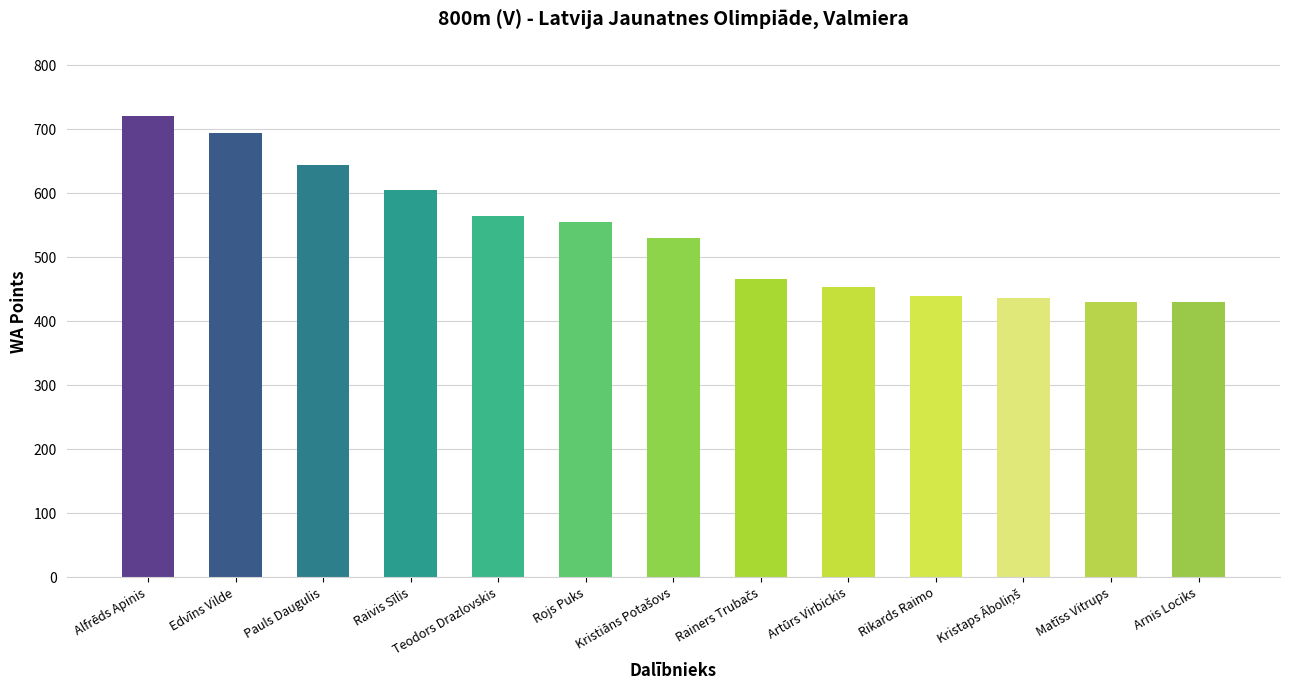

Which has a higher value, Edvīns Vilde or Artūrs Virbickis?

Edvīns Vilde